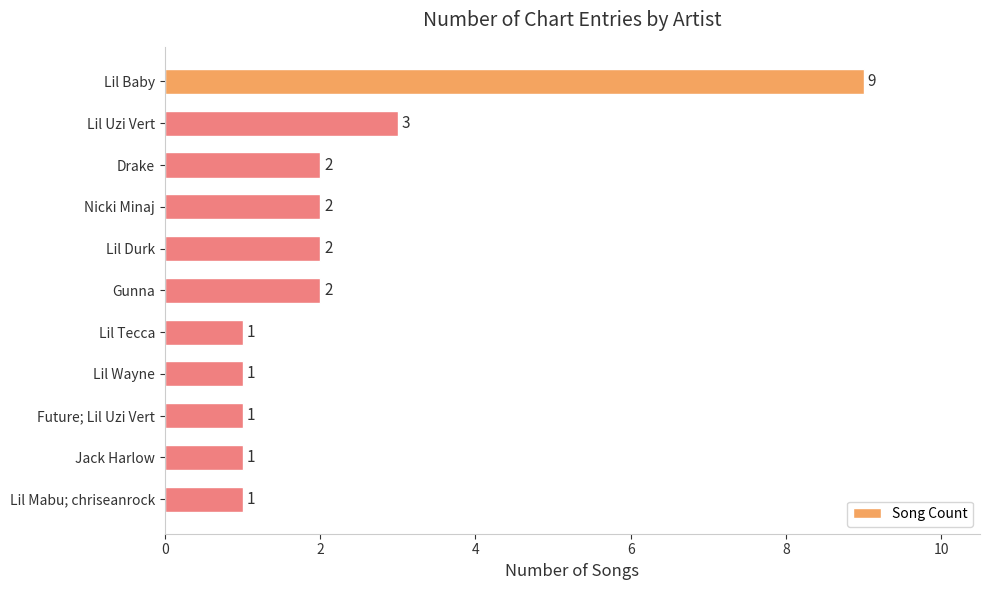

True or false: the data shows 2 at Nicki Minaj.

True